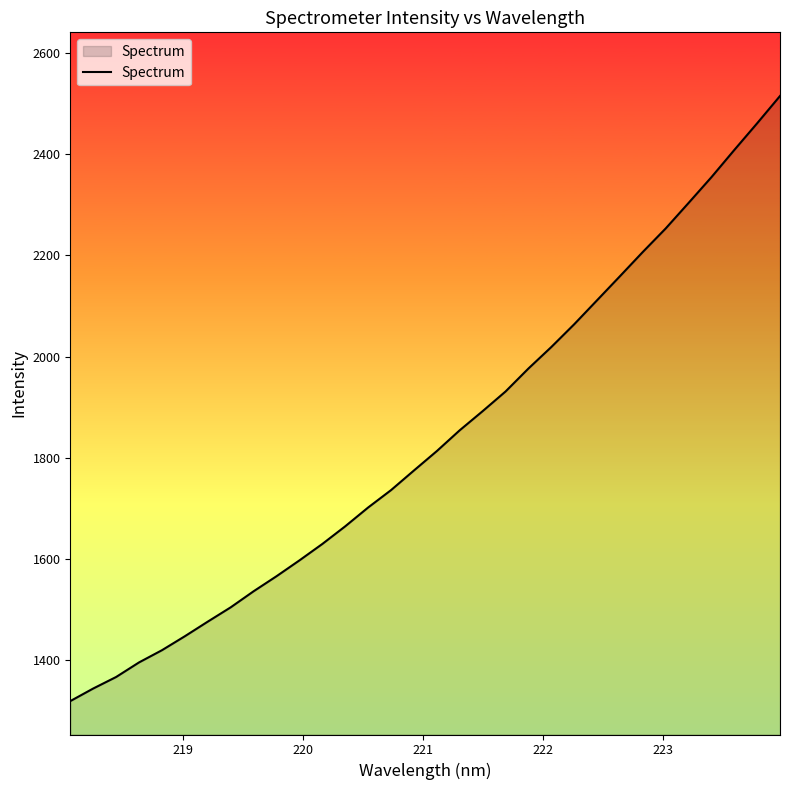

What is the greatest value displayed?

2514.7